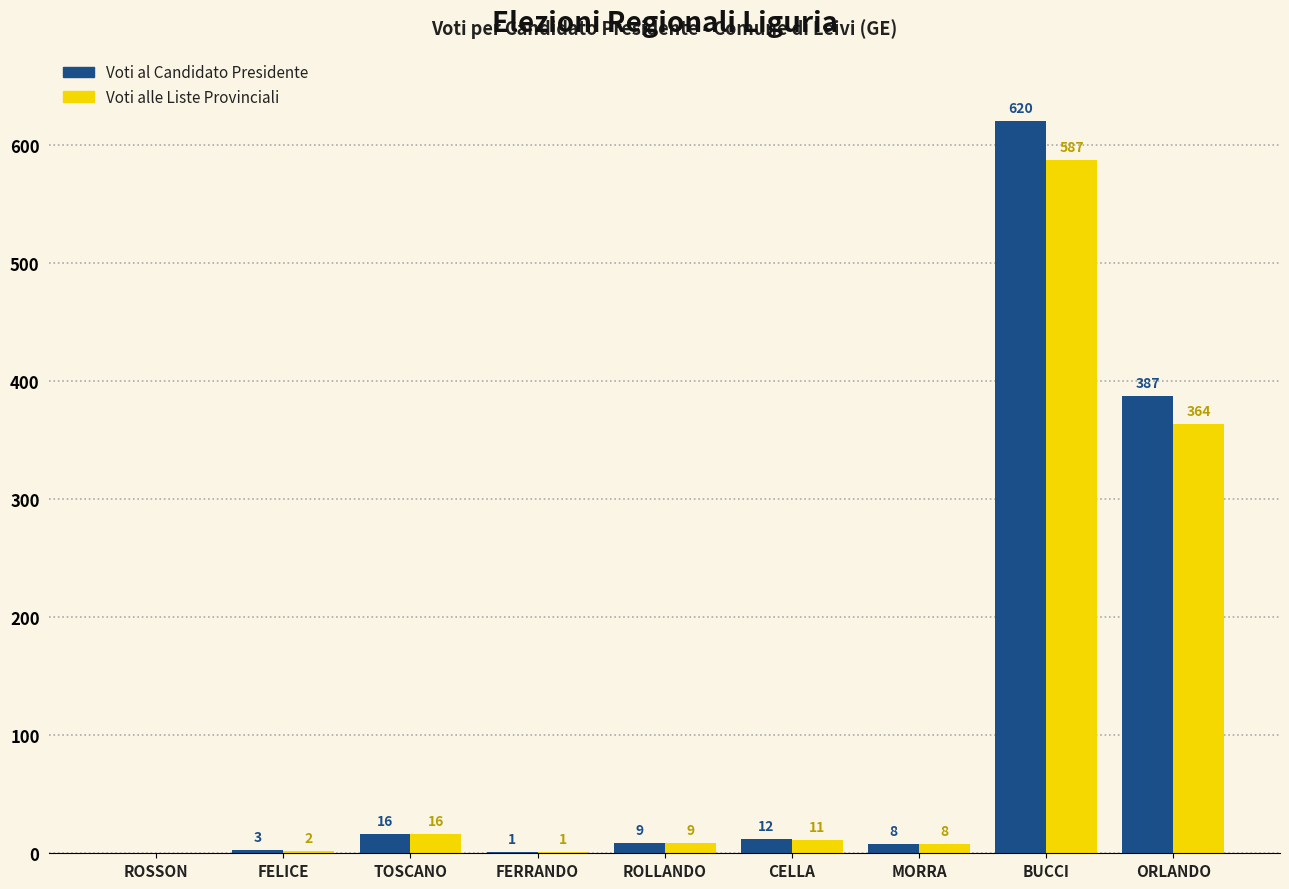

How many groups of bars are there?

9